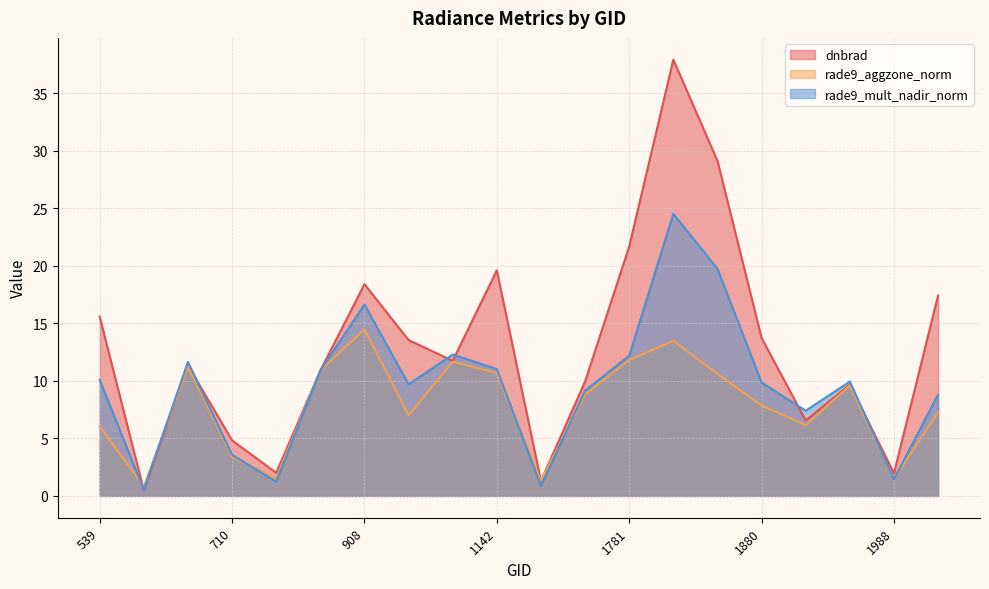

List the labels in order of rade9_aggzone_norm value, largest first.

908, 1817, 1781, 1070, 665, 872, 1142, 1835, 1943, 1745, 1880, 2024, 944, 1916, 539, 710, 764, 1988, 1196, 629